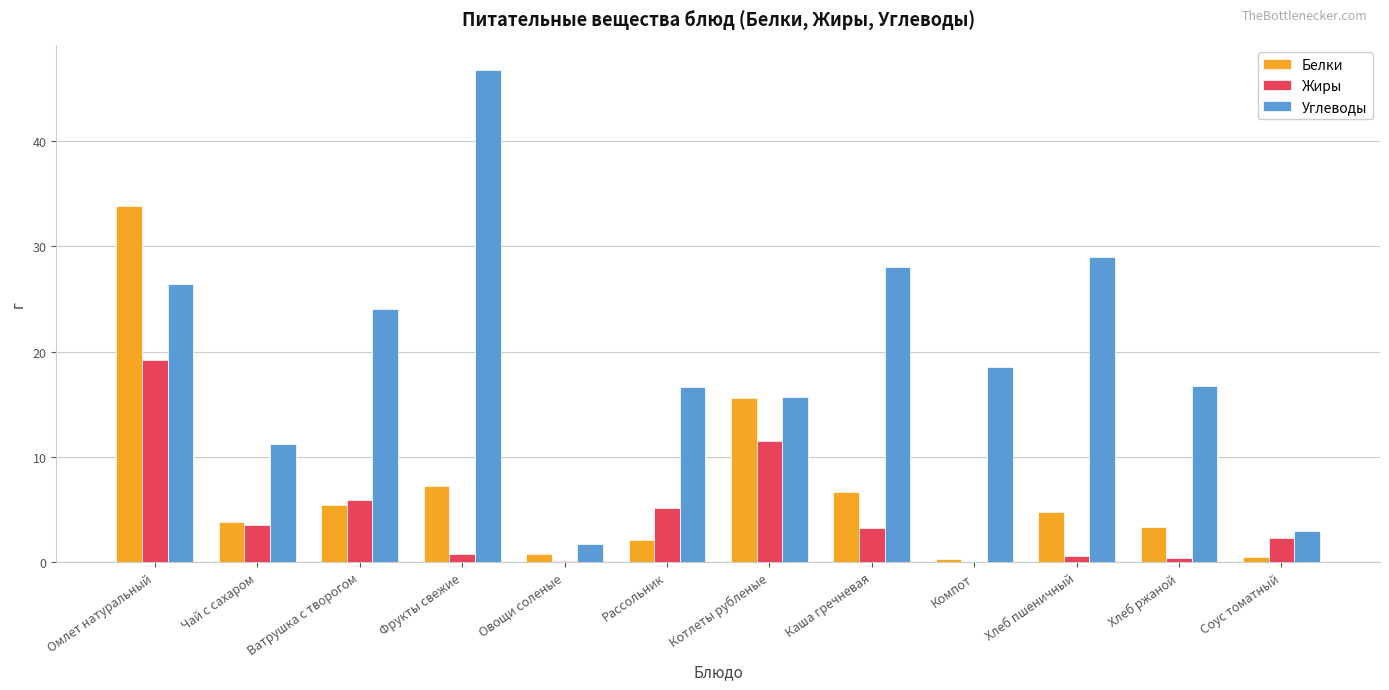

Are the bars grouped side by side (vs. stacked)?

Yes